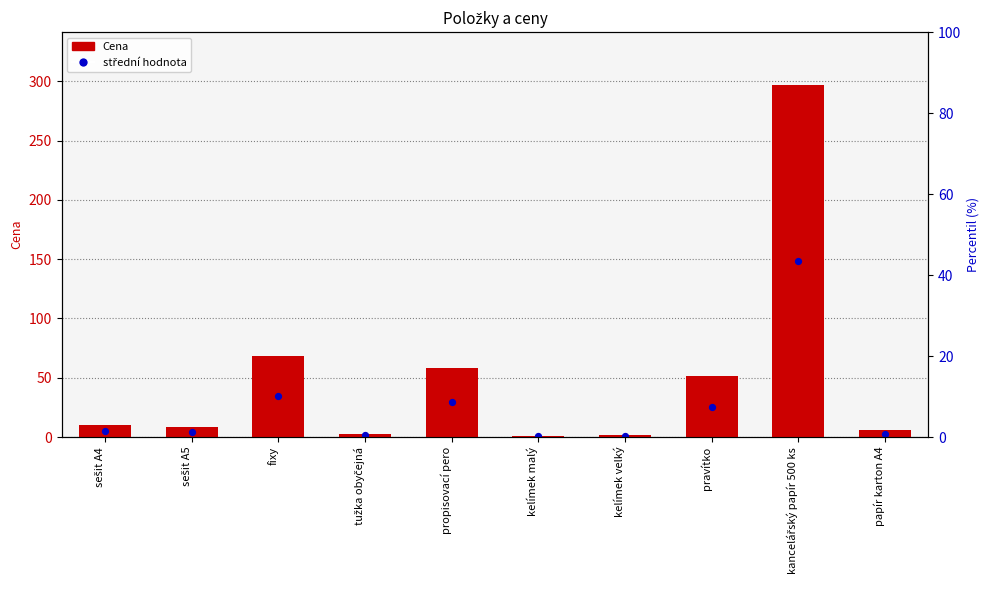

What are all the series names shown in the legend?

Cena, střední hodnota